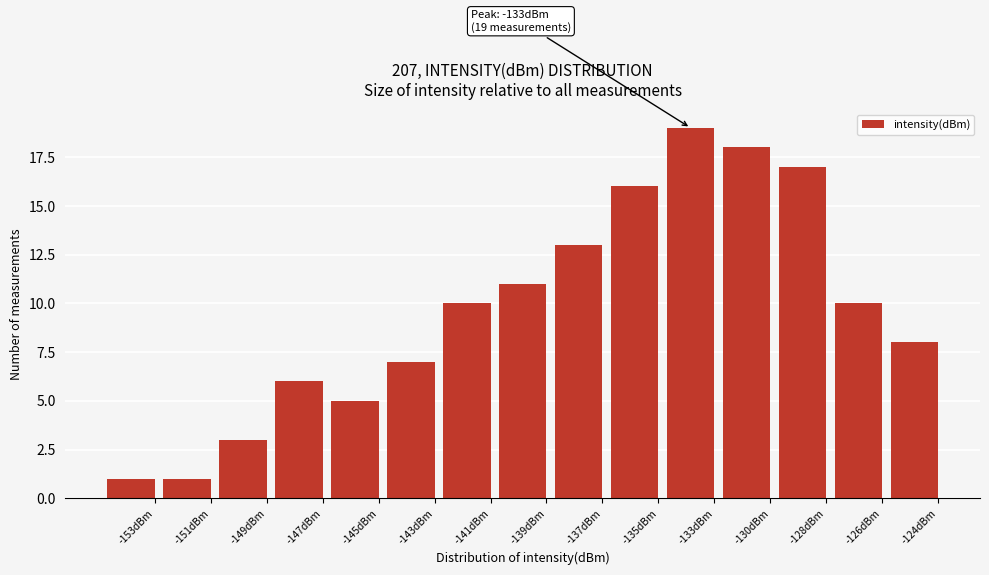

Reading left to right, what are all the values shown in this chart?

1	1	3	6	5	7	10	11	13	16	19	18	17	10	8